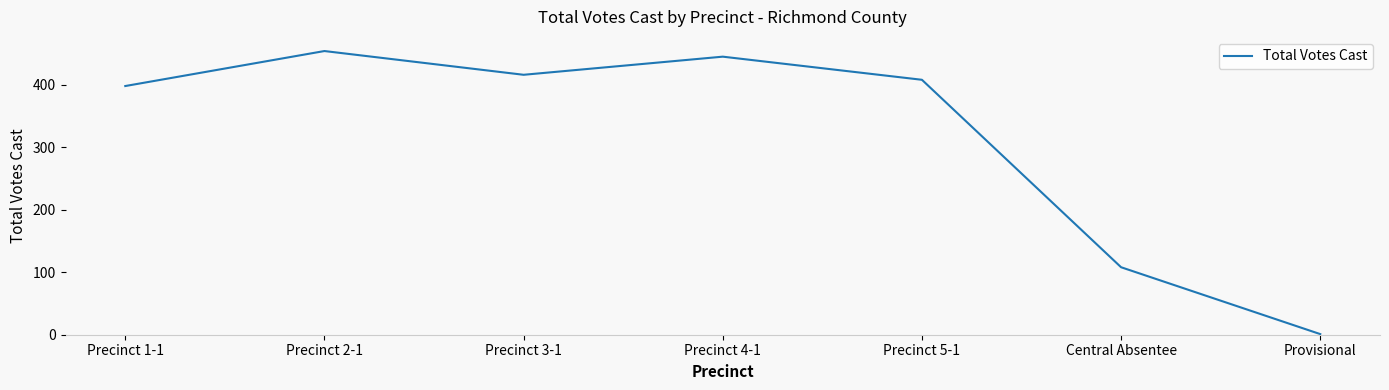

Where does the data first go above 408?

Precinct 2-1